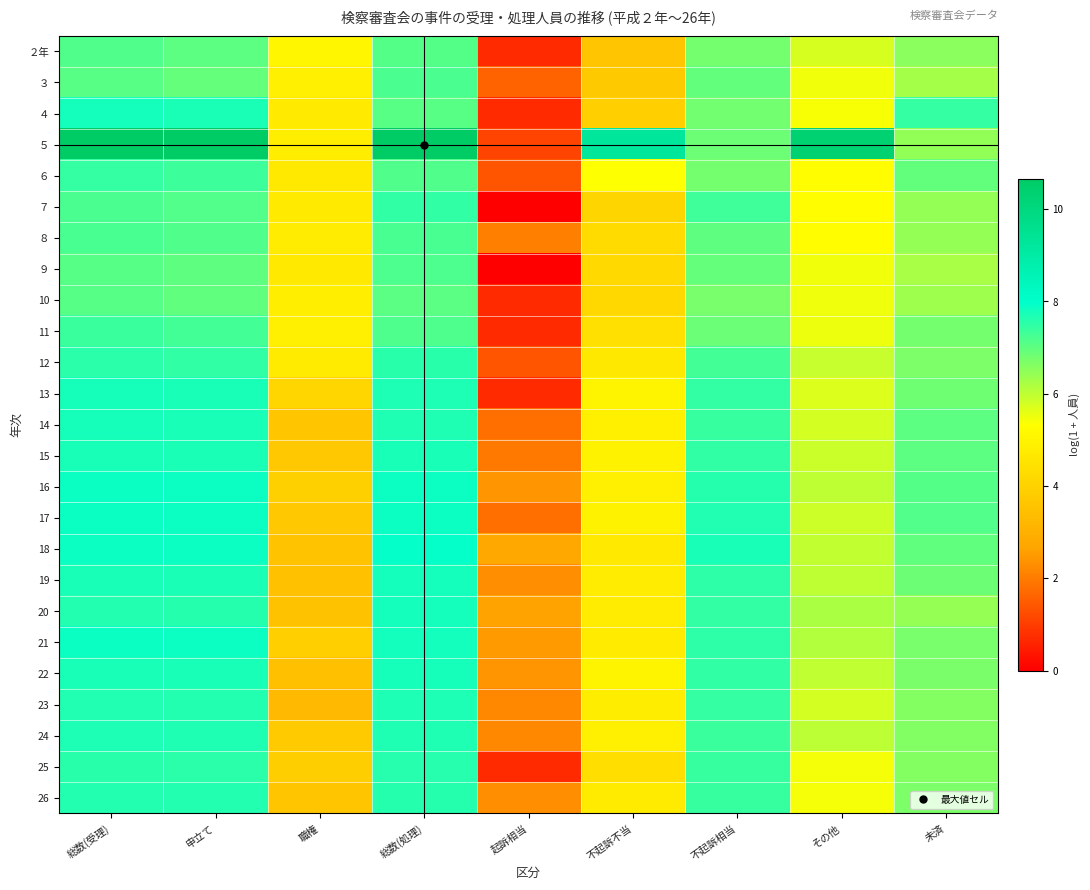

What is the maximum value shown in the chart?

10.7